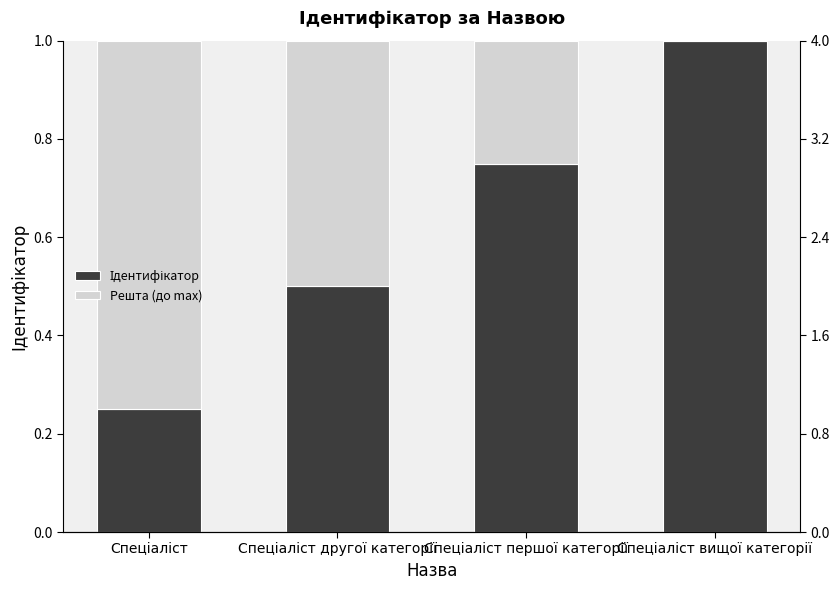

How many series are shown in this chart?

2